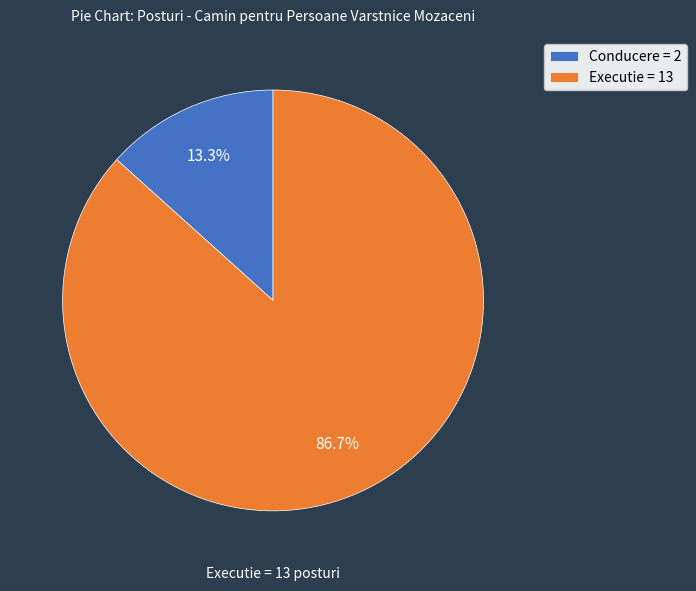

Rank the categories by value from lowest to highest.

Conducere, Executie